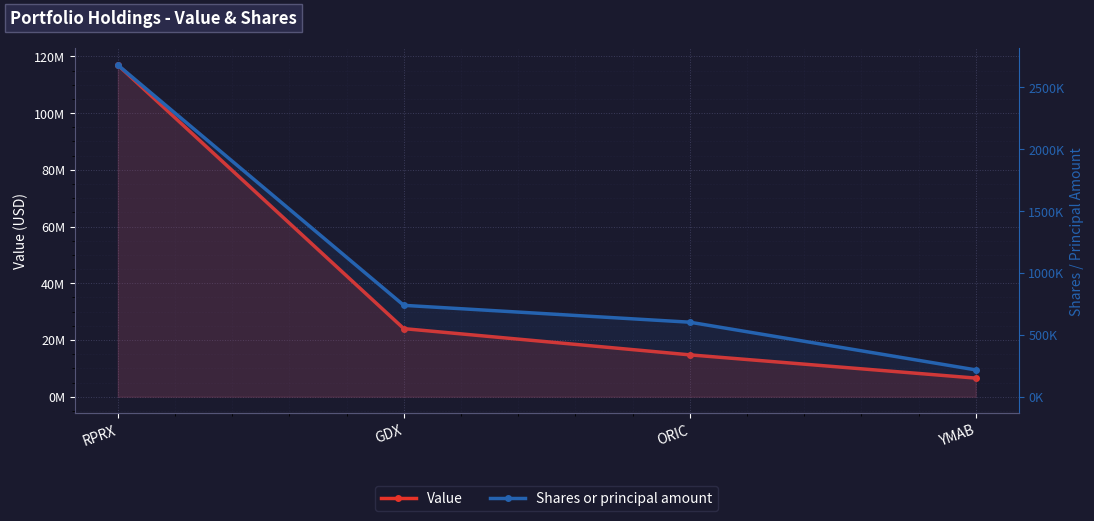

What is the sum of all Value values?

162247000